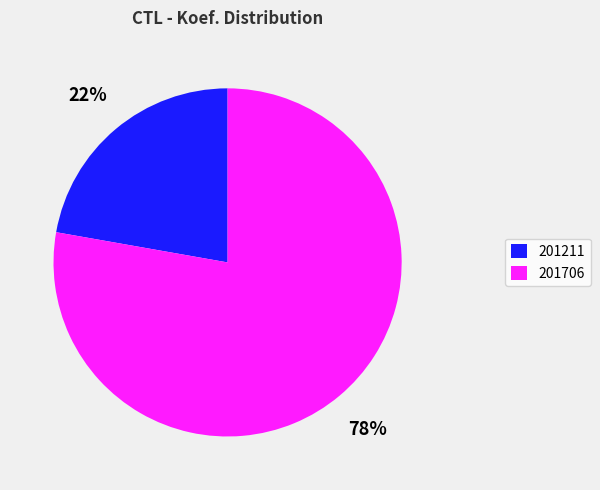

Is 201211 the majority of the pie?

No